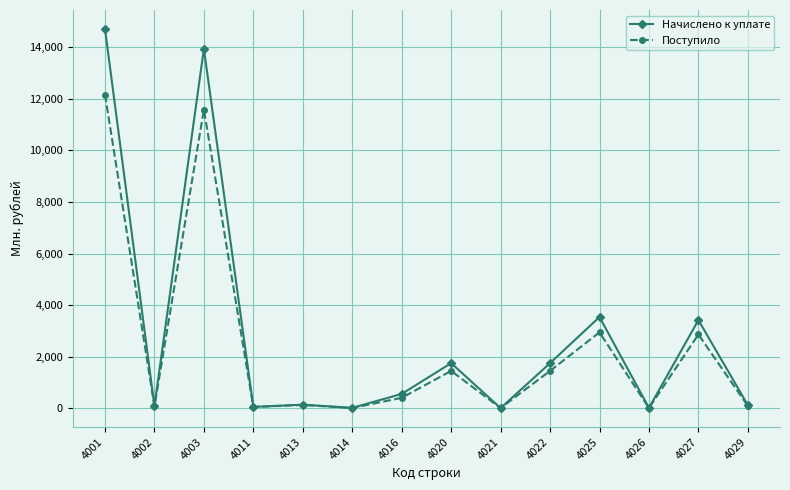

Which series has the widest spread of values?

Начислено к уплате